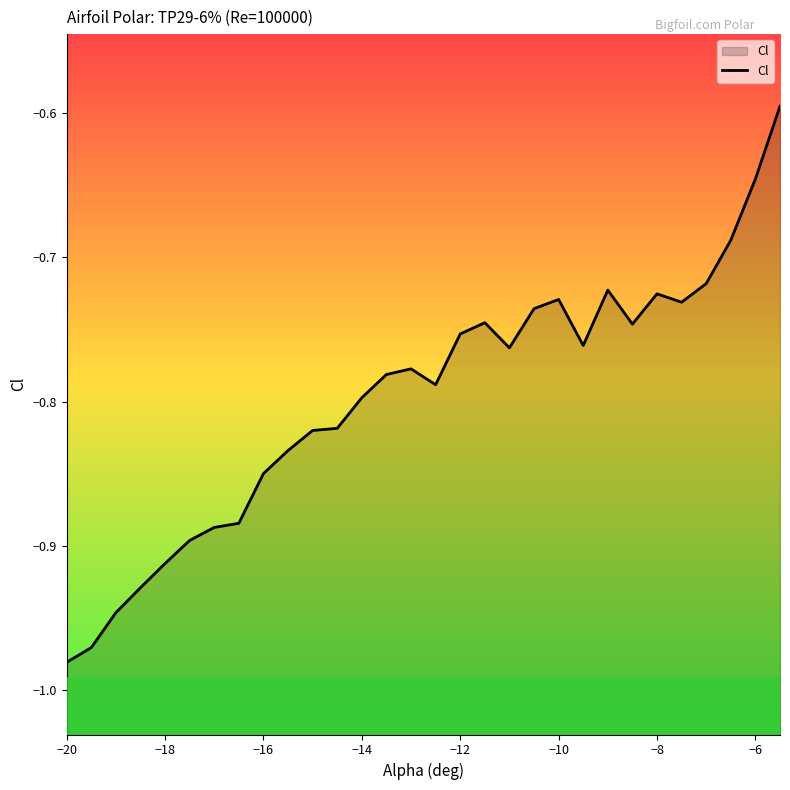

Which label corresponds to the smallest value in the chart?

−20